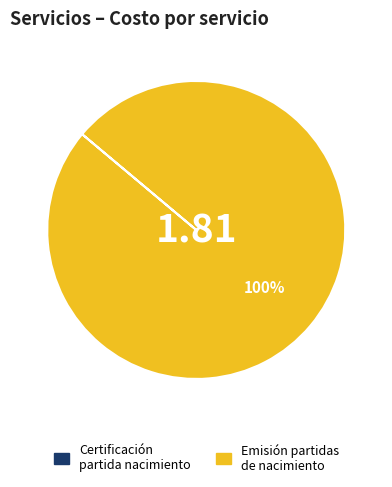

Does any single category account for the majority?

Yes